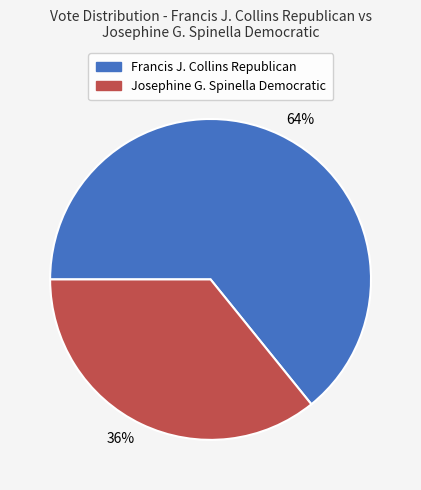

True or false: Josephine G. Spinella Democratic accounts for 22% of the total.

False